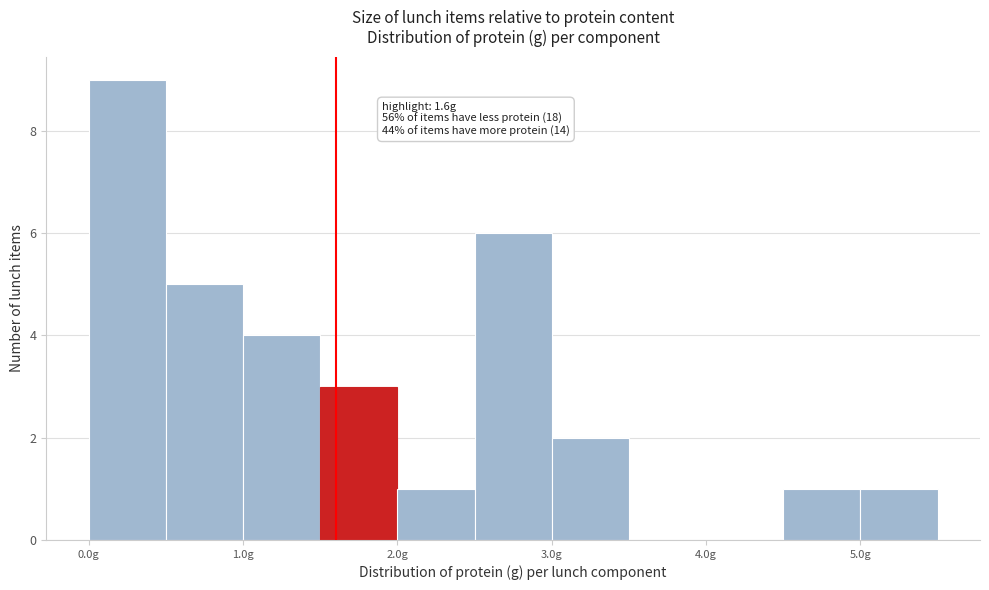

Which range on the x-axis has the tallest bar?

0.0 to 0.5